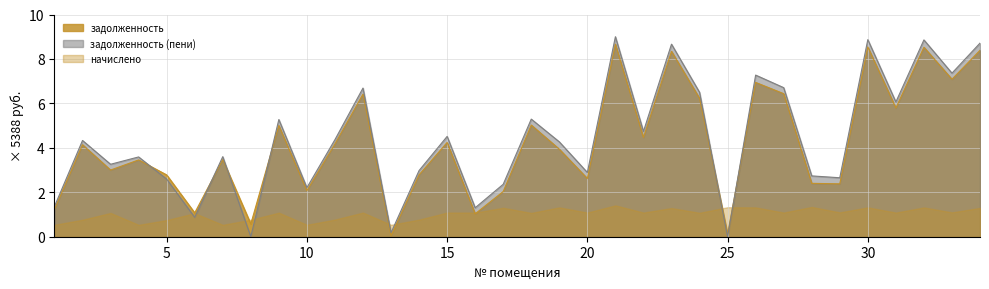

At 25, list the series in order from largest to smallest.

начислено, задолженность, задолженность (пени)